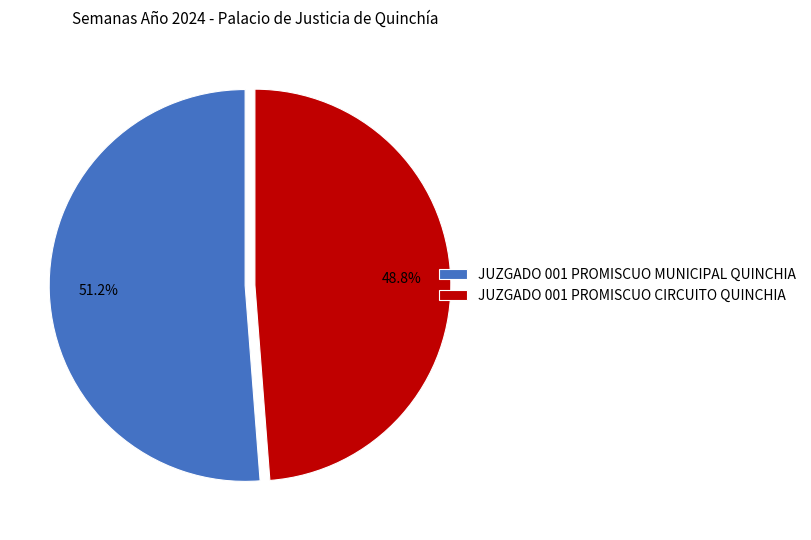

The JUZGADO 001 PROMISCUO CIRCUITO QUINCHIA slice represents 34% of the pie. True or false?

False